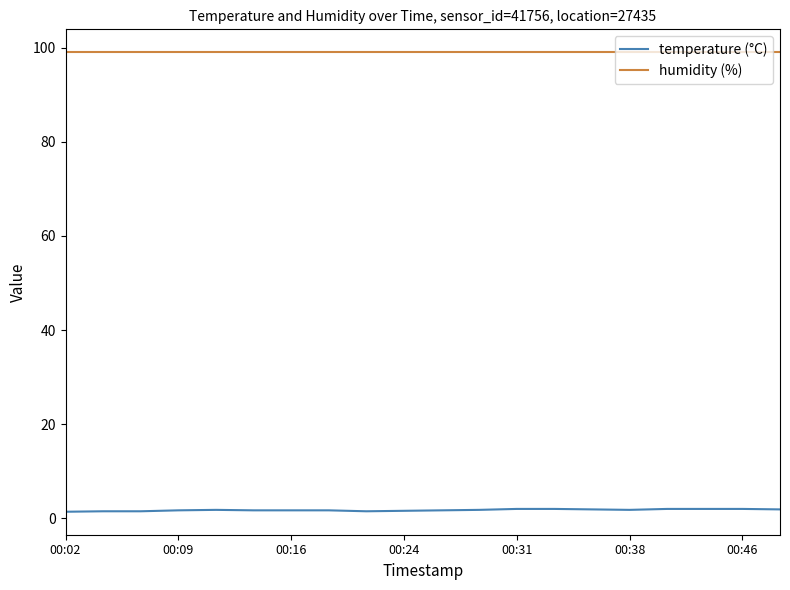

At how many categories does at least one series exceed 8?

20